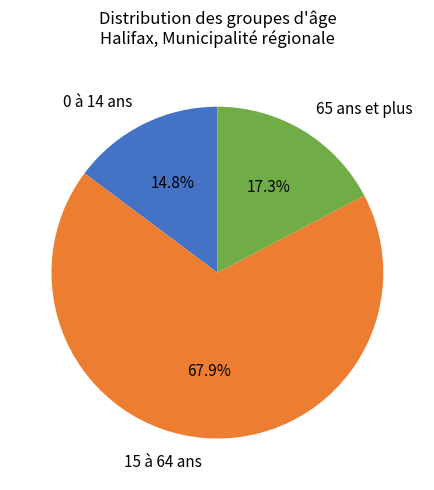

To the nearest percent, what is the average slice percentage?

33%